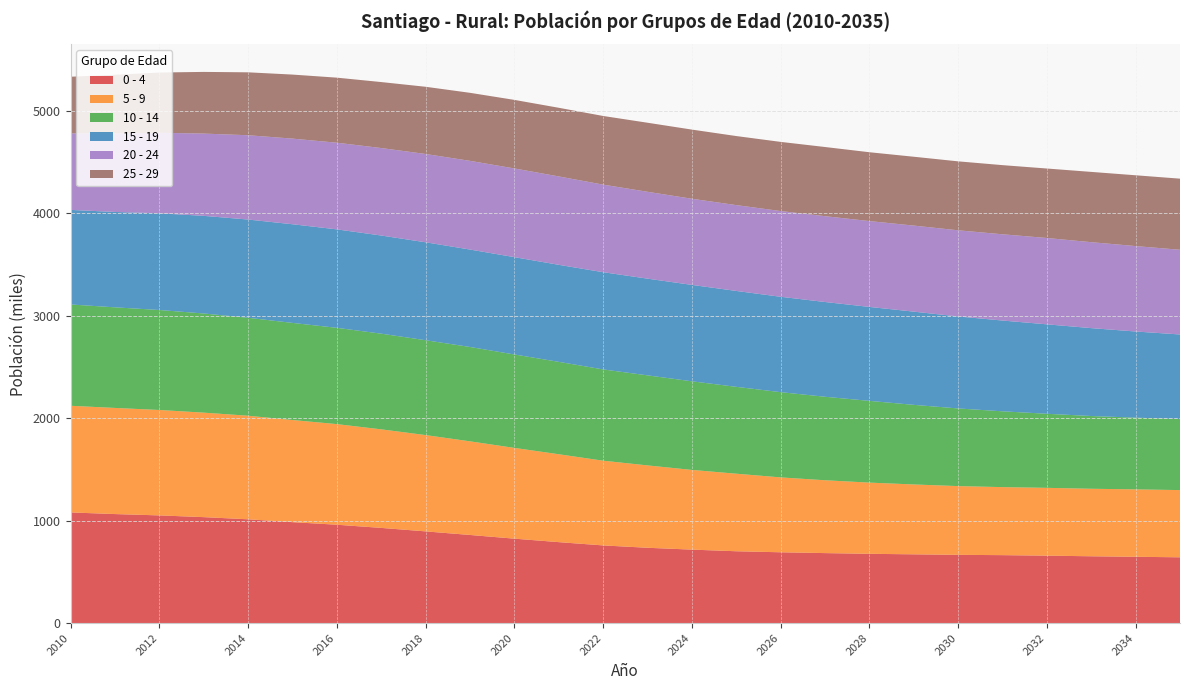

Reading left to right, transcribe all the data shown in this chart.

0 - 4: 2010=1080	2011=1064	2012=1051	2013=1034	2014=1013	2015=985	2016=960	2017=929	2018=895	2019=860	2020=824	2021=790	2022=758	2023=735	2024=717	2025=701	2026=691	2027=683	2028=676	2029=671	2030=666	2031=663	2032=658	2033=652	2034=647	2035=642
5 - 9: 2010=1041	2011=1036	2012=1029	2013=1020	2014=1011	2015=997	2016=982	2017=962	2018=940	2019=914	2020=886	2021=858	2022=827	2023=804	2024=778	2025=757	2026=731	2027=711	2028=695	2029=682	2030=671	2031=664	2032=662	2033=659	2034=658	2035=656
10 - 14: 2010=989	2011=982	2012=976	2013=968	2014=956	2015=948	2016=940	2017=934	2018=926	2019=921	2020=912	2021=902	2022=891	2023=879	2024=865	2025=848	2026=832	2027=815	2028=798	2029=777	2030=758	2031=740	2032=723	2033=710	2034=700	2035=693
15 - 19: 2010=923	2011=931	2012=944	2013=953	2014=959	2015=963	2016=961	2017=958	2018=956	2019=951	2020=950	2021=947	2022=949	2023=944	2024=941	2025=936	2026=931	2027=925	2028=917	2029=910	2030=898	2031=886	2032=873	2033=858	2034=841	2035=826
20 - 24: 2010=747	2011=766	2012=786	2013=803	2014=823	2015=836	2016=846	2017=854	2018=862	2019=866	2020=866	2021=863	2022=855	2023=848	2024=841	2025=838	2026=837	2027=838	2028=838	2029=840	2030=841	2031=842	2032=843	2033=839	2034=834	2035=827
25 - 29: 2010=553	2011=573	2012=588	2013=602	2014=614	2015=625	2016=635	2017=644	2018=656	2019=664	2020=669	2021=670	2022=670	2023=674	2024=675	2025=674	2026=675	2027=675	2028=672	2029=672	2030=673	2031=675	2032=678	2033=686	2034=691	2035=694